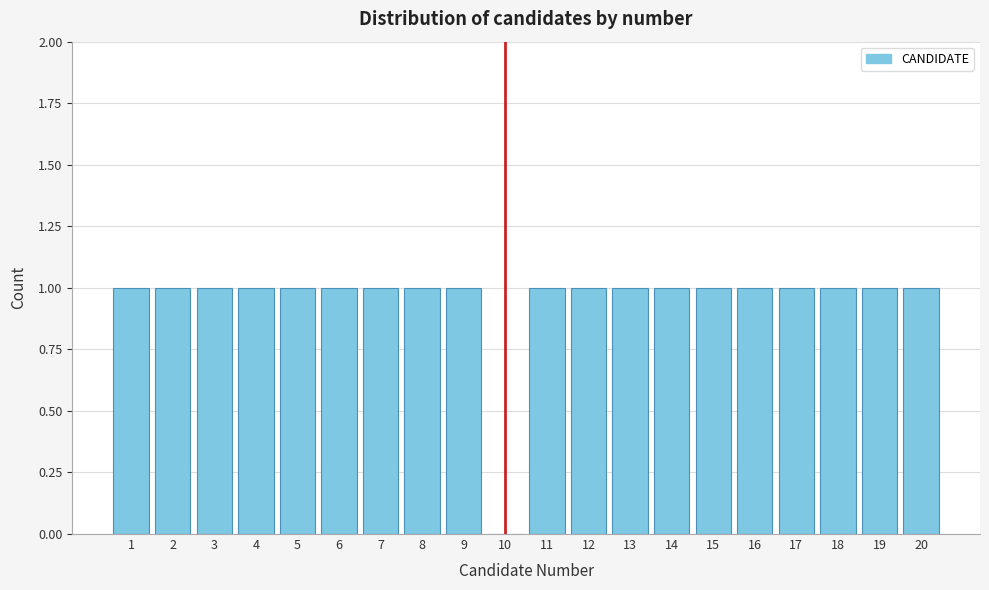

Reading left to right, list every bar in this chart as the range it spans on the x-axis followed by its height. The values are not printed on the chart, so give them approximately, as read against the axis.

0.5 to 1.5: 1
1.5 to 2.5: 1
2.5 to 3.5: 1
3.5 to 4.5: 1
4.5 to 5.5: 1
5.5 to 6.5: 1
6.5 to 7.5: 1
7.5 to 8.5: 1
8.5 to 9.5: 1
9.5 to 10.5: 0
10.5 to 11.5: 1
11.5 to 12.5: 1
12.5 to 13.5: 1
13.5 to 14.5: 1
14.5 to 15.5: 1
15.5 to 16.5: 1
16.5 to 17.5: 1
17.5 to 18.5: 1
18.5 to 19.5: 1
19.5 to 20.5: 1